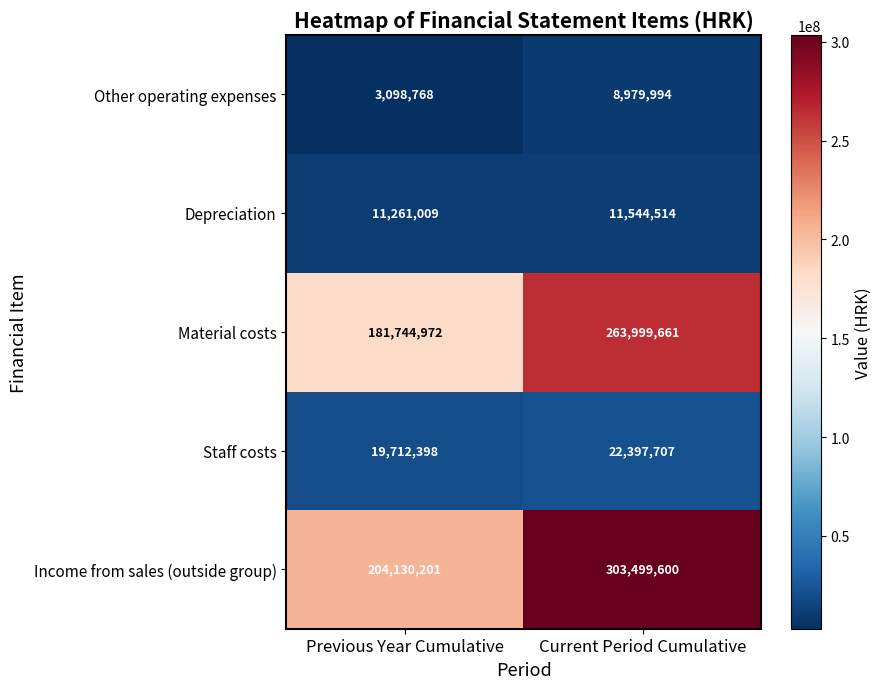

Reading left to right, transcribe all the data shown in this chart.

Other operating expenses: Previous Year Cumulative=3098768	Current Period Cumulative=8979994
Depreciation: Previous Year Cumulative=11261009	Current Period Cumulative=11544514
Material costs: Previous Year Cumulative=181744972	Current Period Cumulative=263999661
Staff costs: Previous Year Cumulative=19712398	Current Period Cumulative=22397707
Income from sales (outside group): Previous Year Cumulative=204130201	Current Period Cumulative=303499600